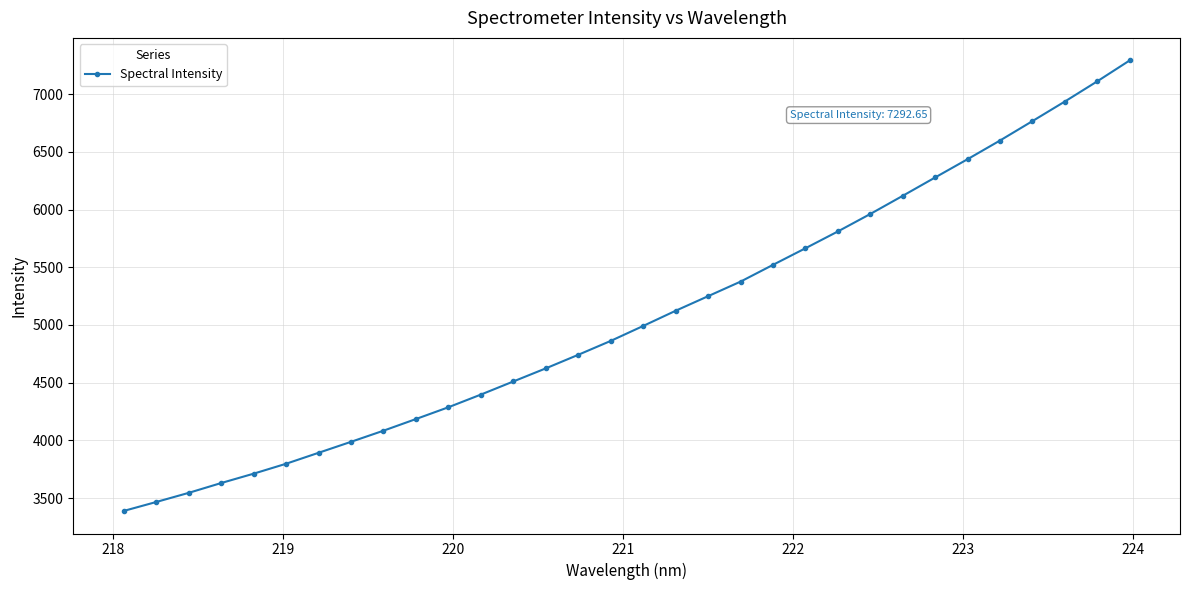

What is the value of the 24th point from the left?

5962.0